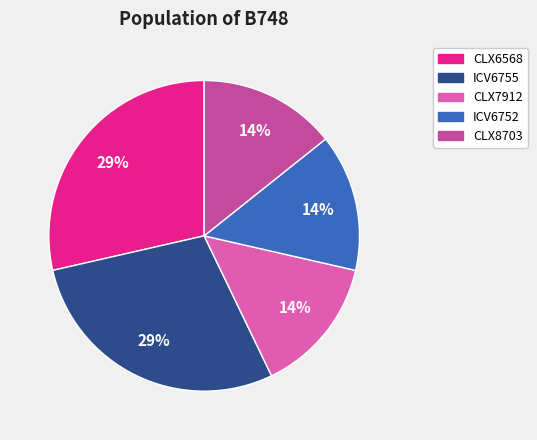

How many slices are in this pie chart?

5